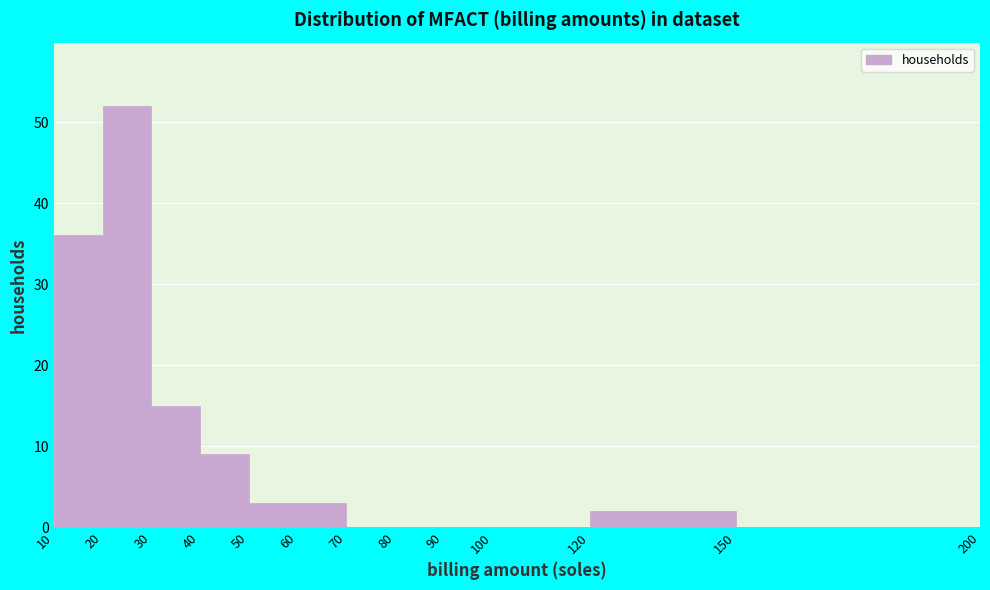

Reading left to right, list every bar in this chart as the range it spans on the x-axis followed by its height. The values are not printed on the chart, so give them approximately, as read against the axis.

10 to 20: 36
20 to 30: 52
30 to 40: 15
40 to 50: 9
50 to 60: 3
60 to 70: 3
70 to 80: 0
80 to 90: 0
90 to 100: 0
100 to 120: 0
120 to 150: 2
150 to 200: 0